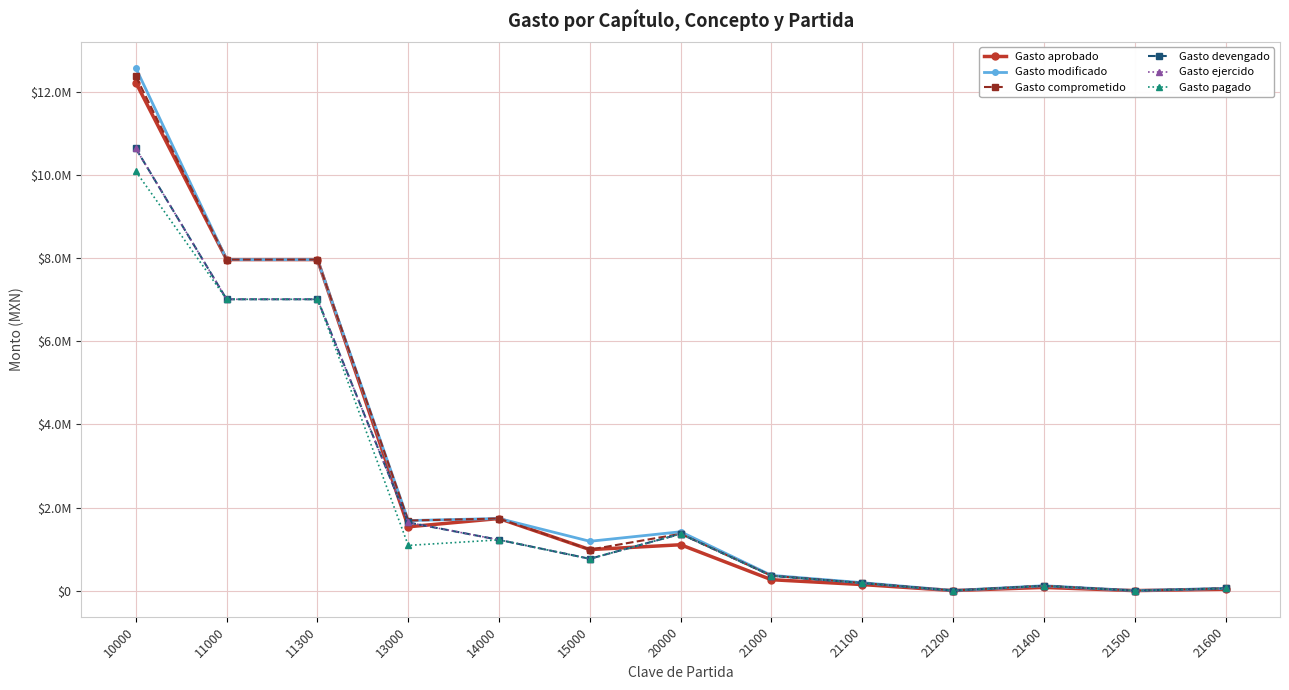

Which series has the widest spread of values?

Gasto modificado